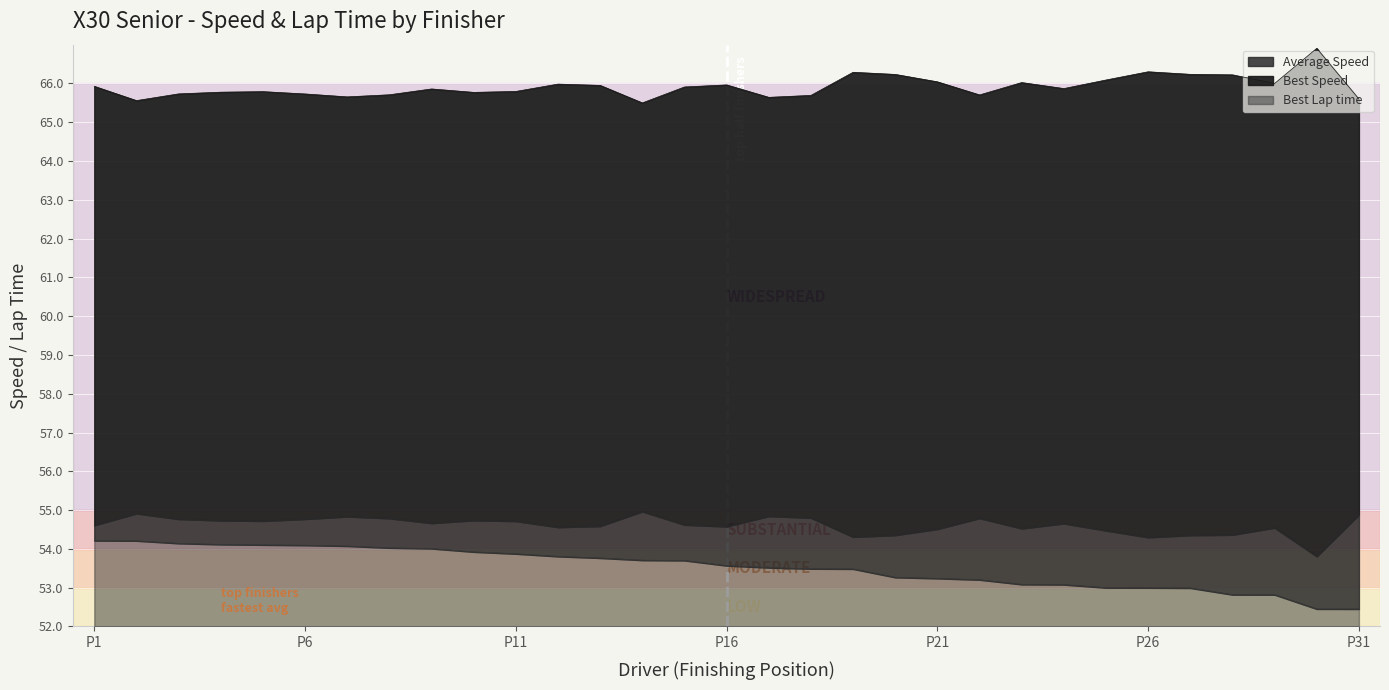

Is it true that Best Lap time equals 1.9 at P11?

True